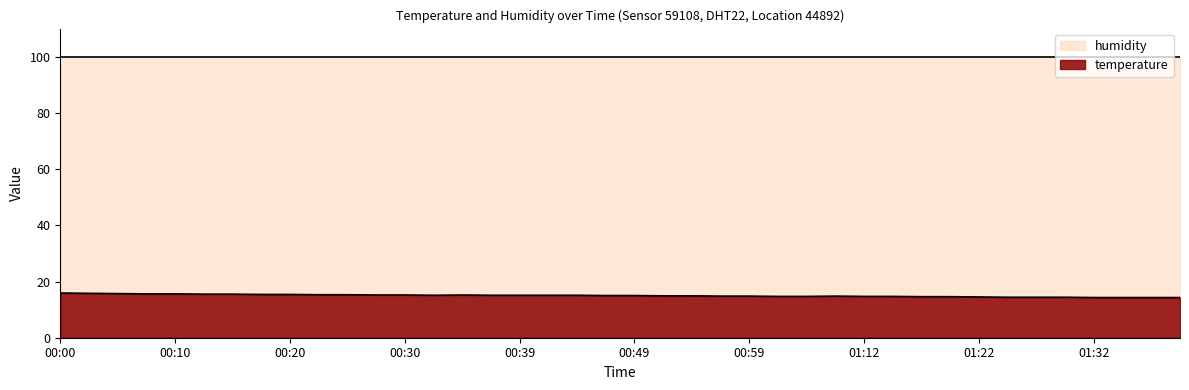

Count the number of data series in this chart.

2